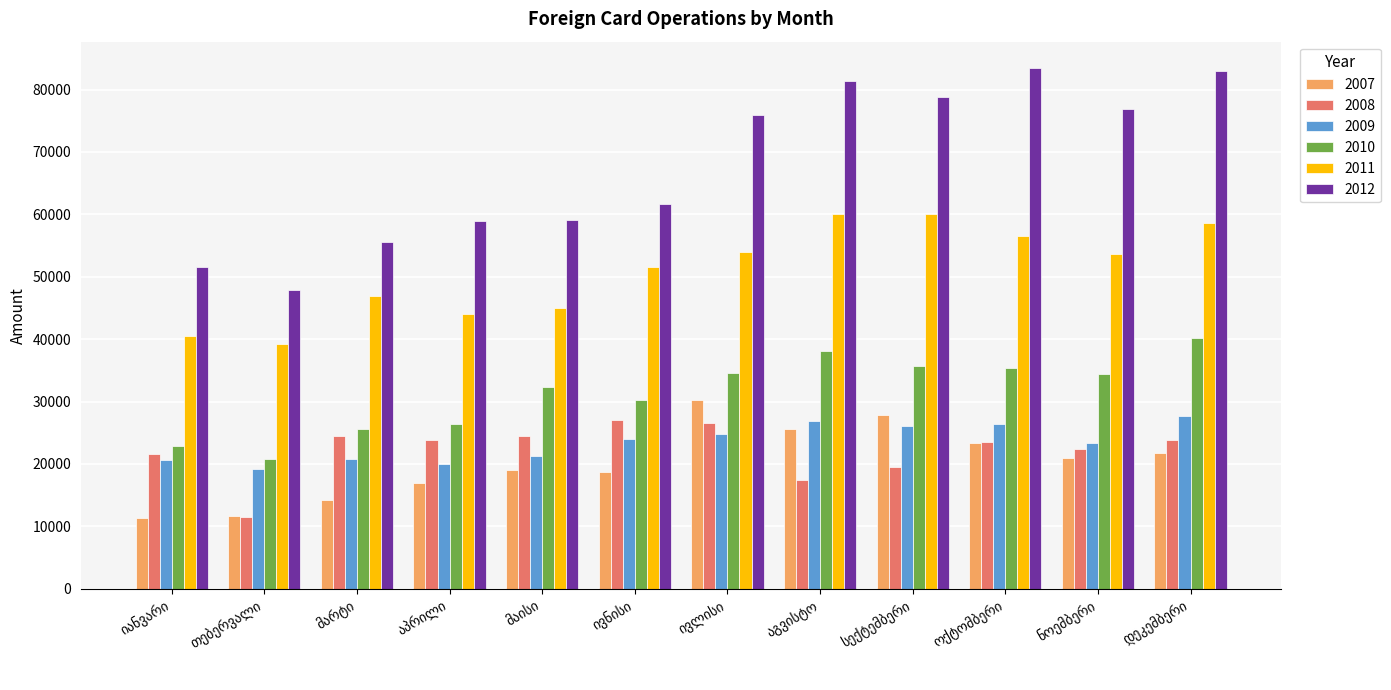

What is the maximum value shown in the chart?

83494.4